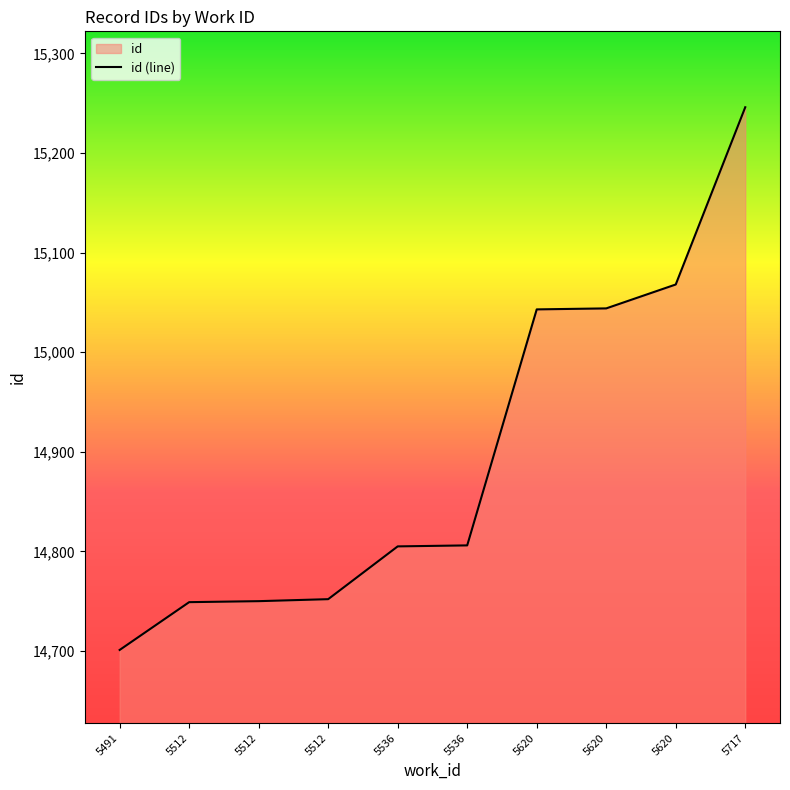

List the labels in order of value, largest first.

5717, 5620, 5620, 5620, 5536, 5536, 5512, 5512, 5512, 5491